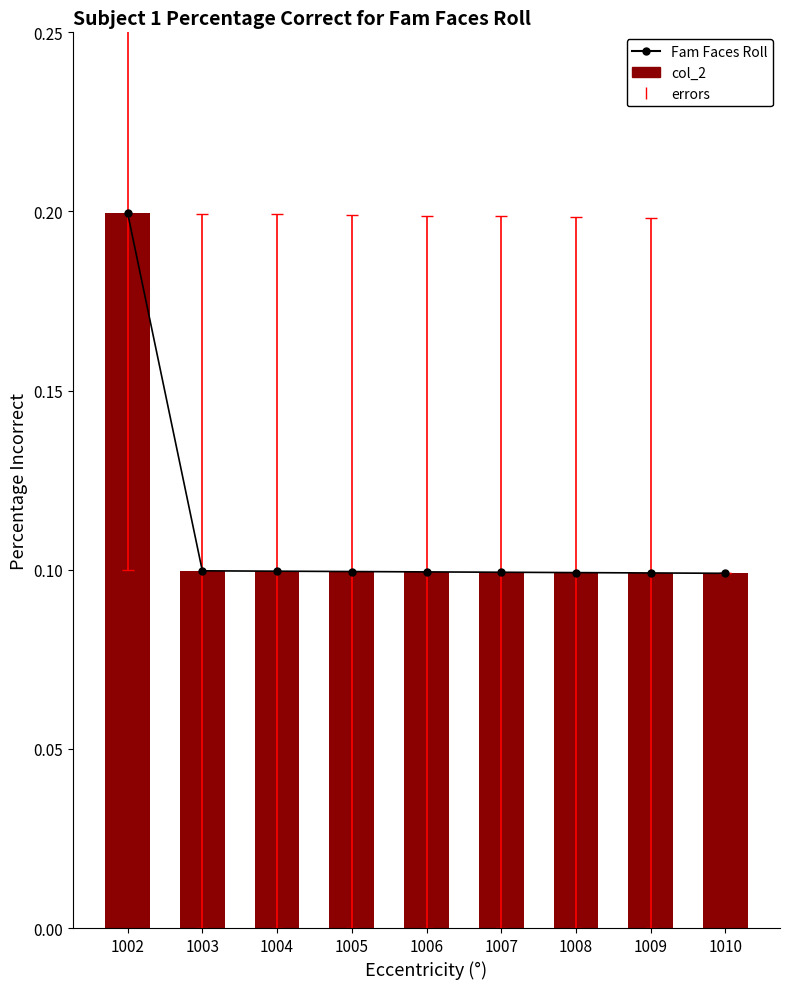

What is the lowest value of the Fam Faces Roll series?

0.1